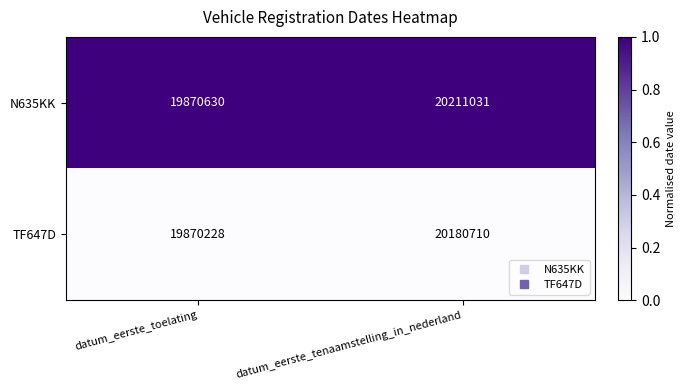

Which series has the largest total across all categories?

N635KK